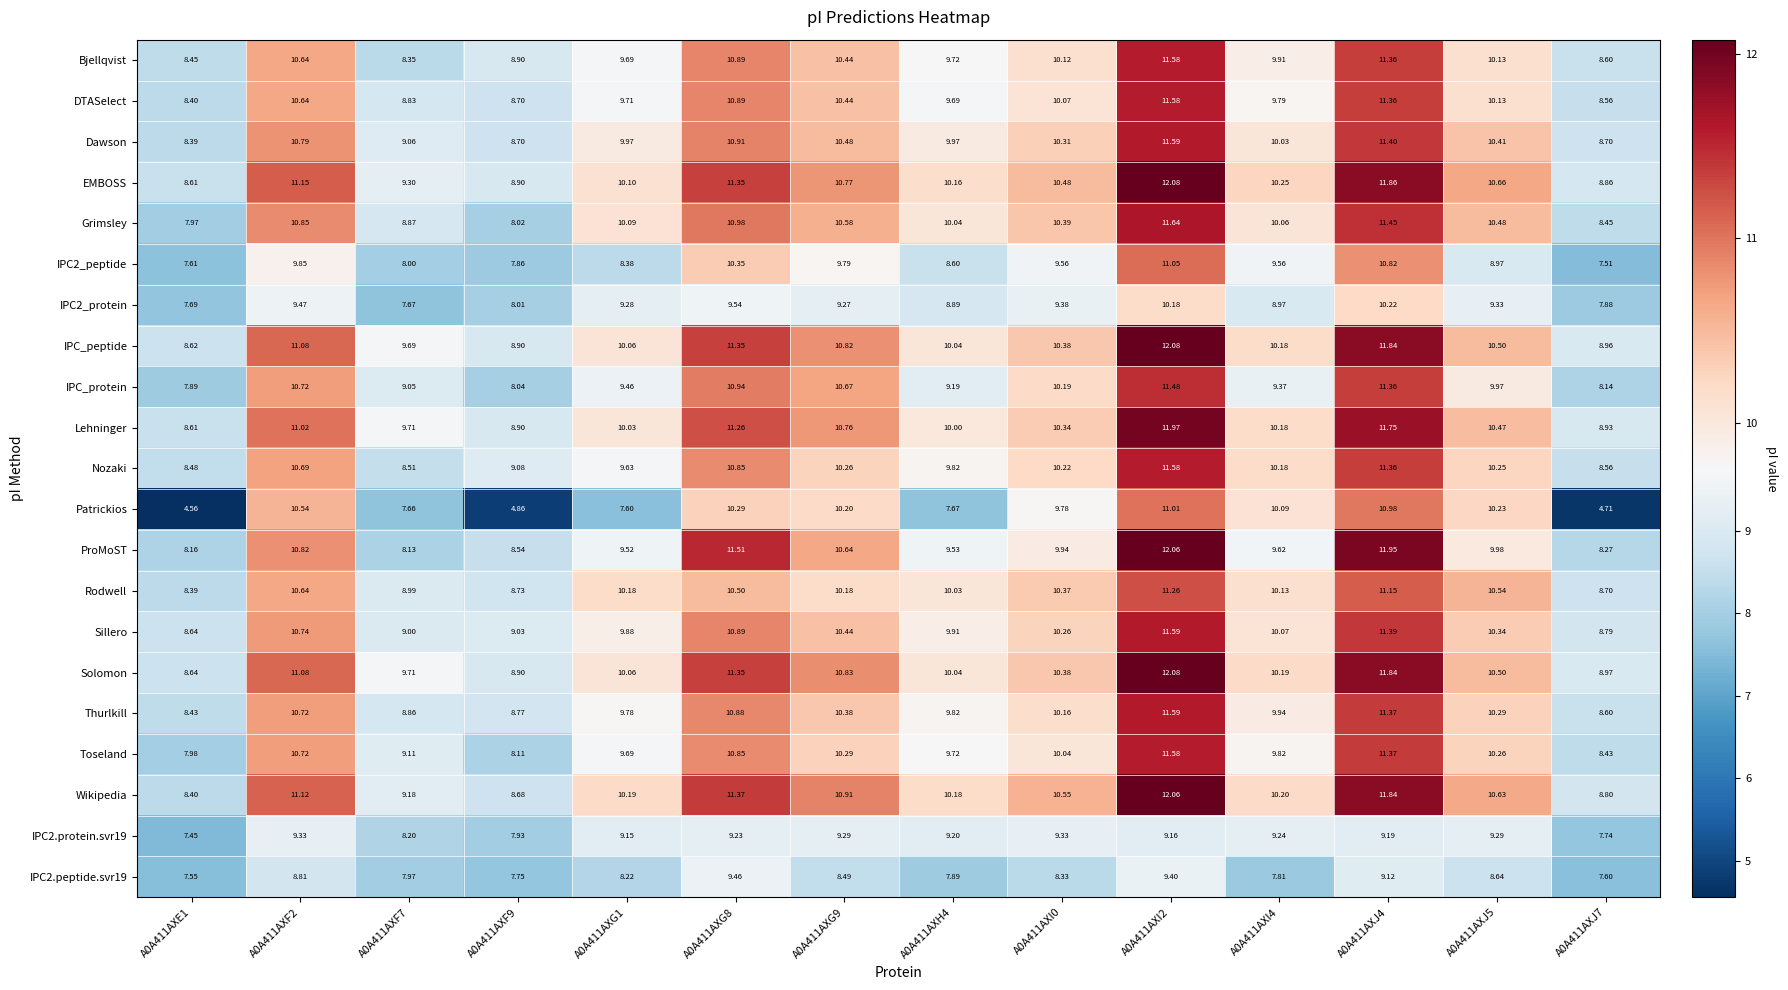

Which series has the largest total across all categories?

Solomon